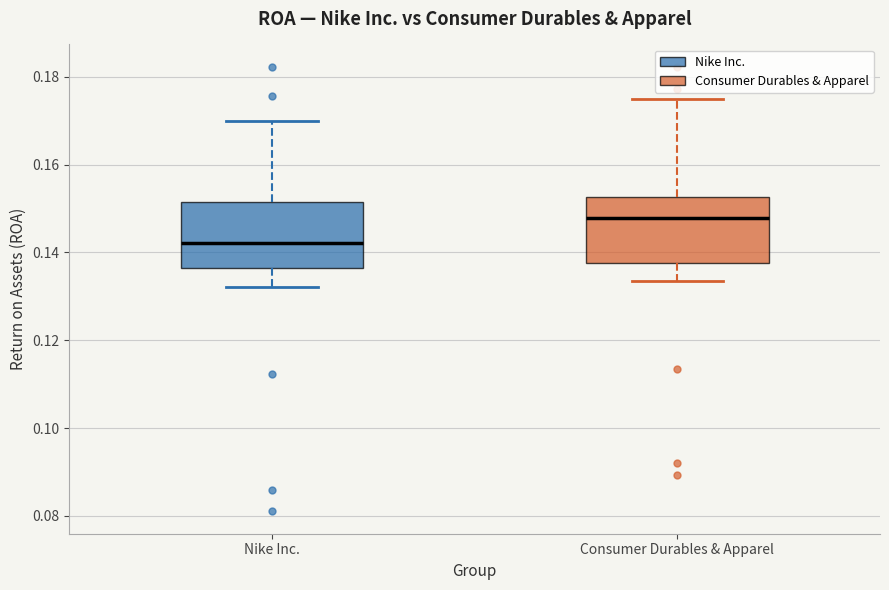

Which box's median line is the lowest?

Nike Inc.